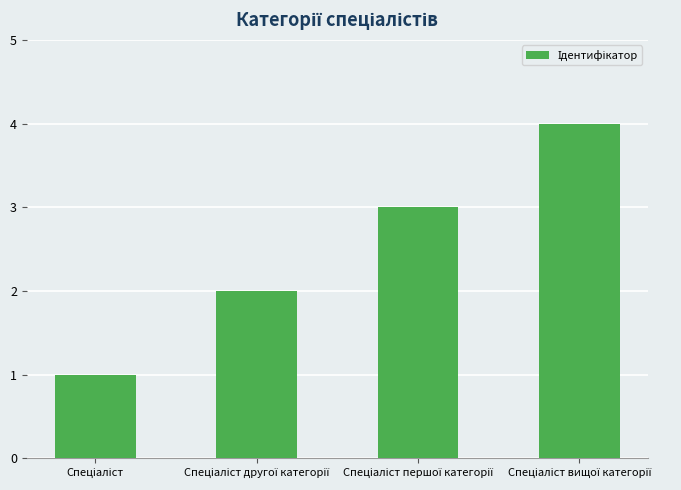

What is the greatest value displayed?

4